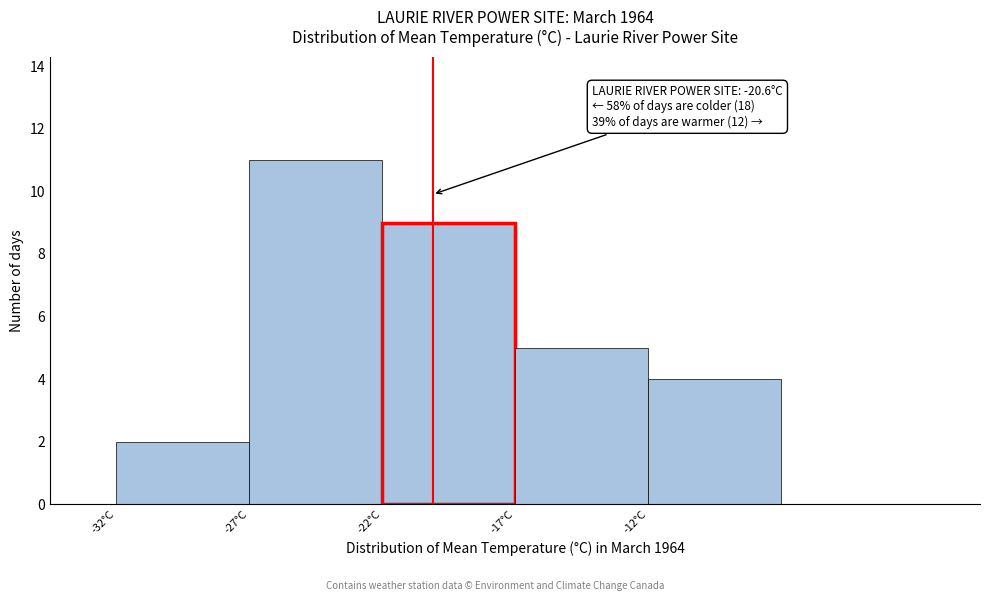

Reading left to right, extract all data points from this chart.

-32°C=2	-27°C=11	-22°C=9	-17°C=5	-12°C=4